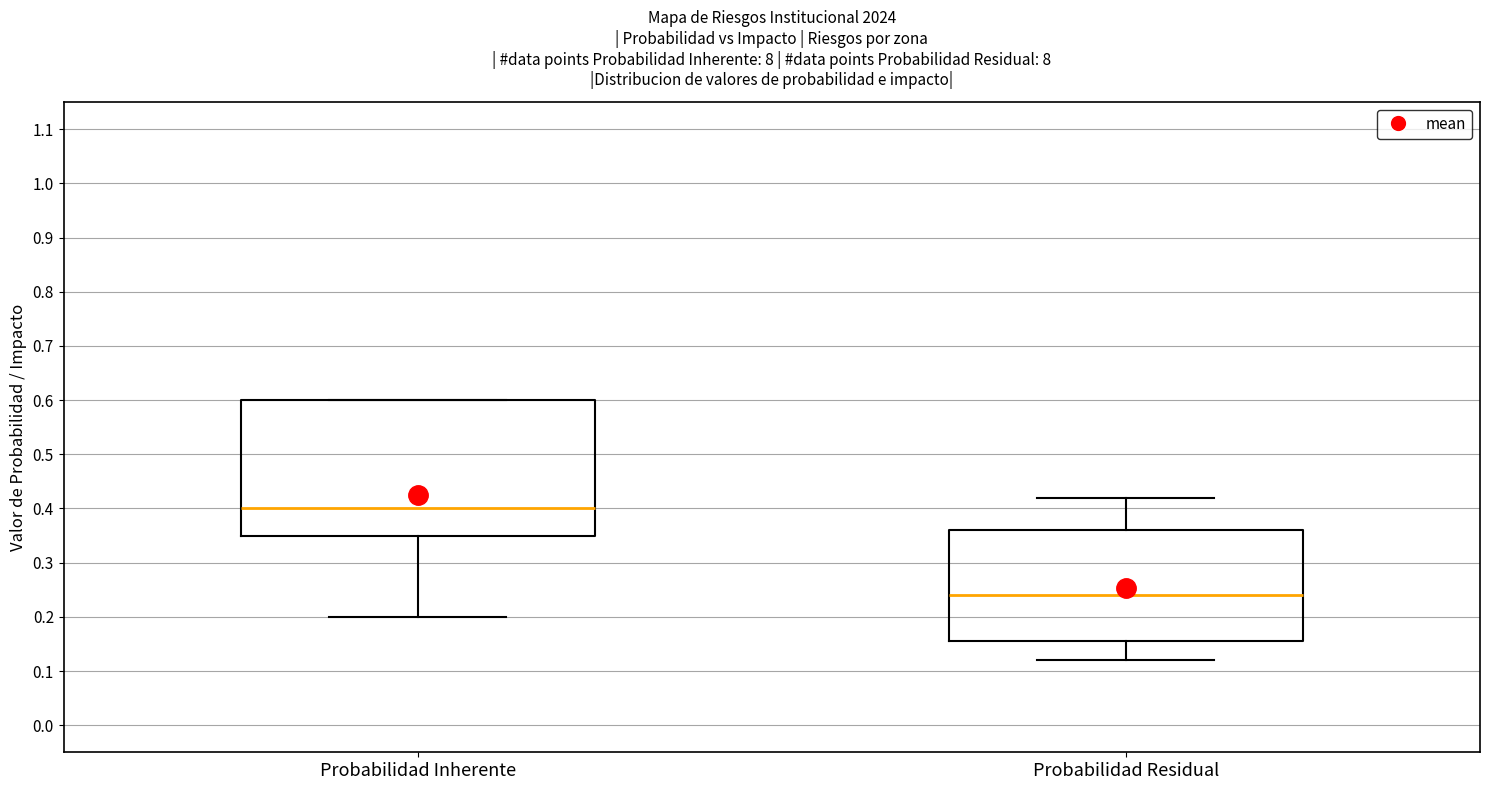

Reading left to right, transcribe this box plot: for each box, give where its median line is, the range the box spans, and where its two whiskers end, as read against the y-axis. The values are not printed on the chart, so give them approximately, as read against the axis.

Probabilidad Inherente: median 0.40, box 0.35 to 0.60, whiskers 0.20 to 0.60
Probabilidad Residual: median 0.24, box 0.16 to 0.36, whiskers 0.12 to 0.42